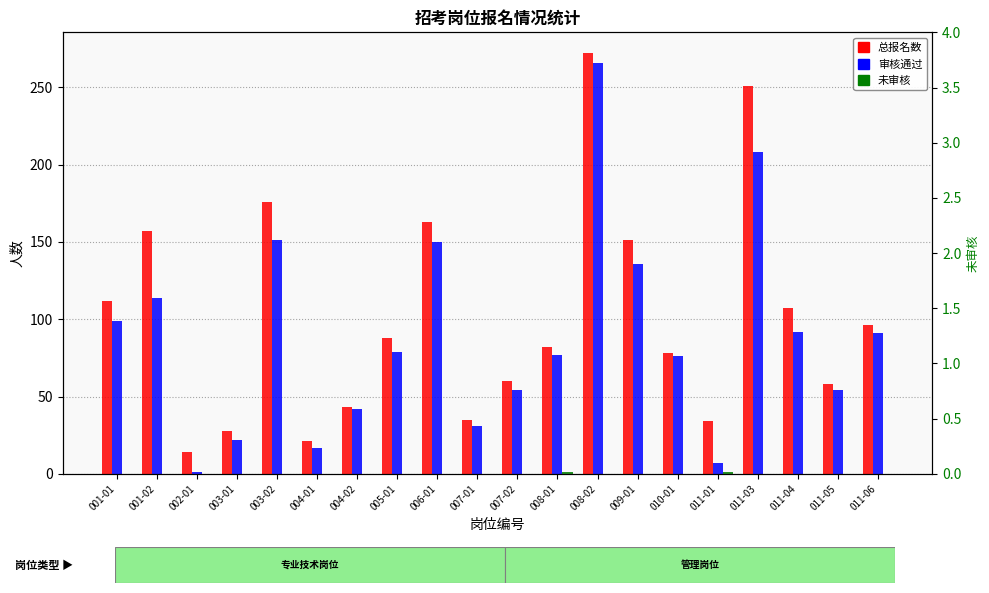

The 未 审 核 series shows 0 at 008-02. True or false?

True